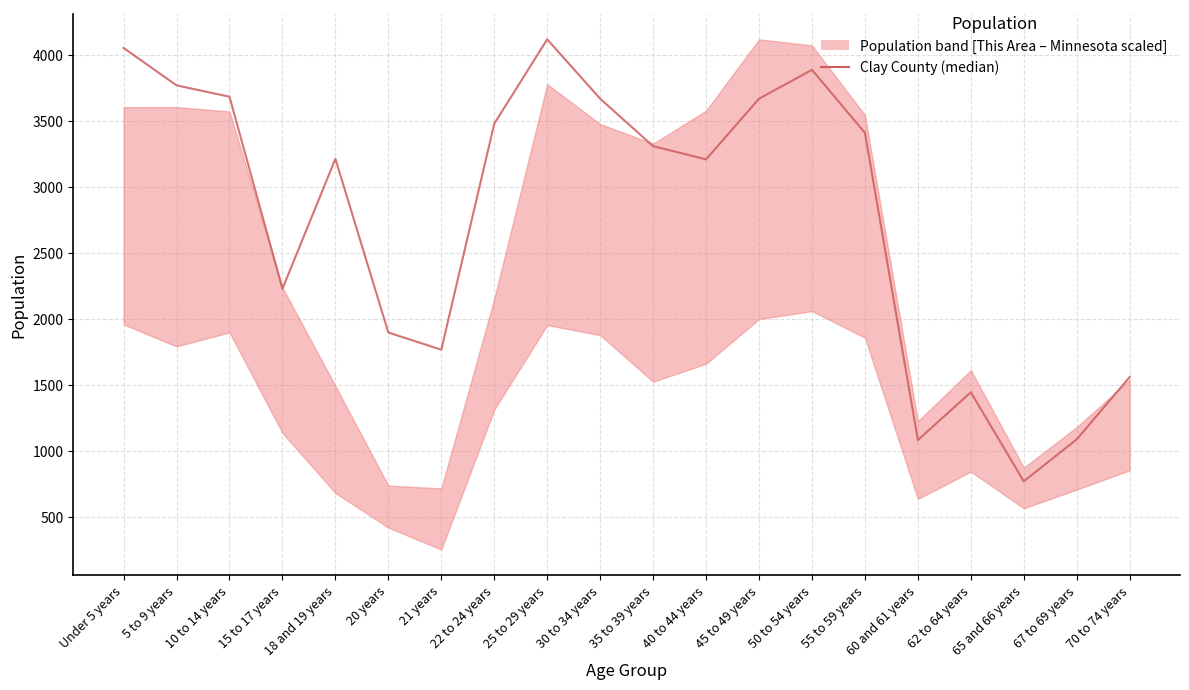

Approximately how many times larger is the value at 40 to 44 years compared to 55 to 59 years?

0.9